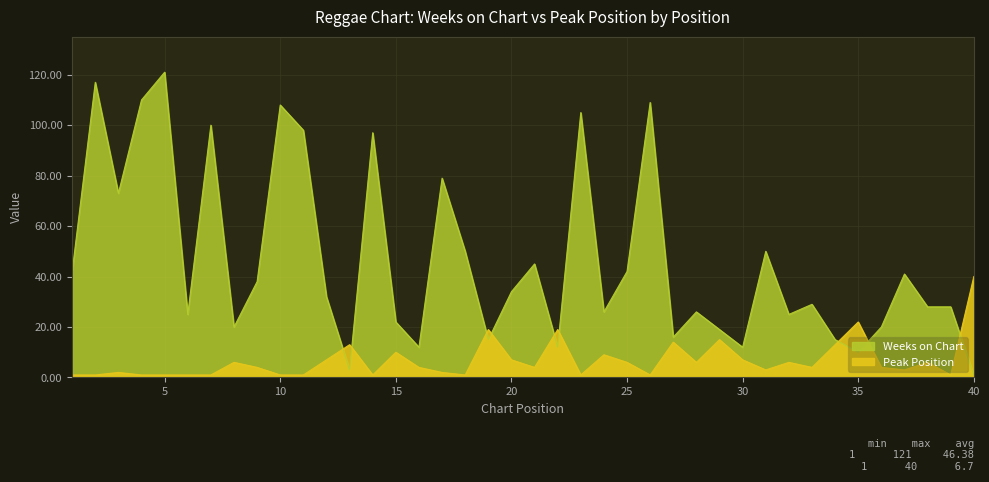

Where is the first local maximum for Weeks on Chart?

2